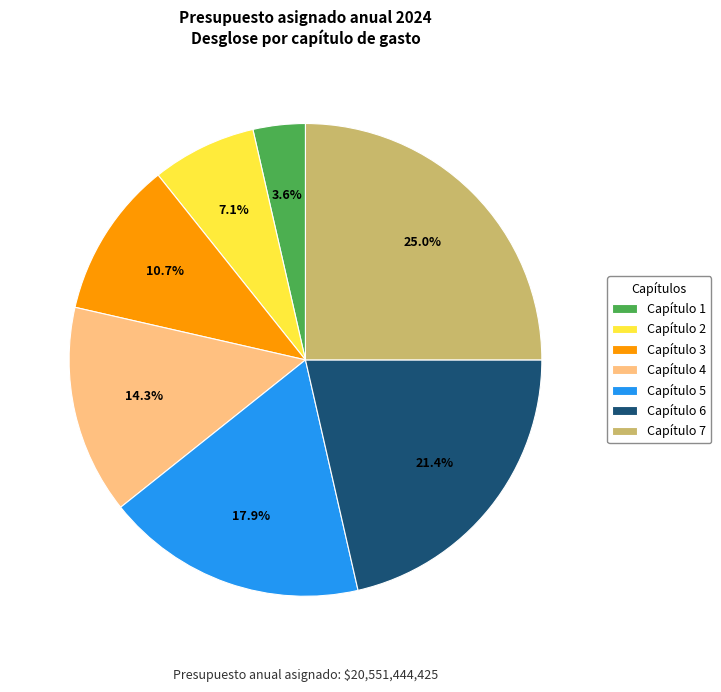

Which slice is the smallest?

Capítulo 1